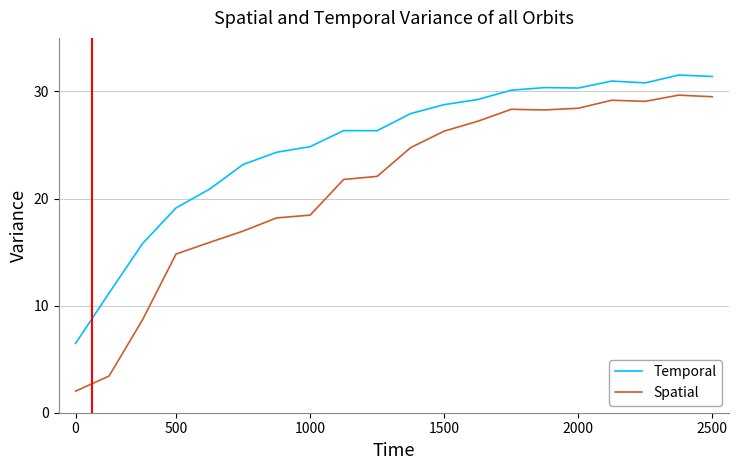

What is the smallest value displayed?

2.0